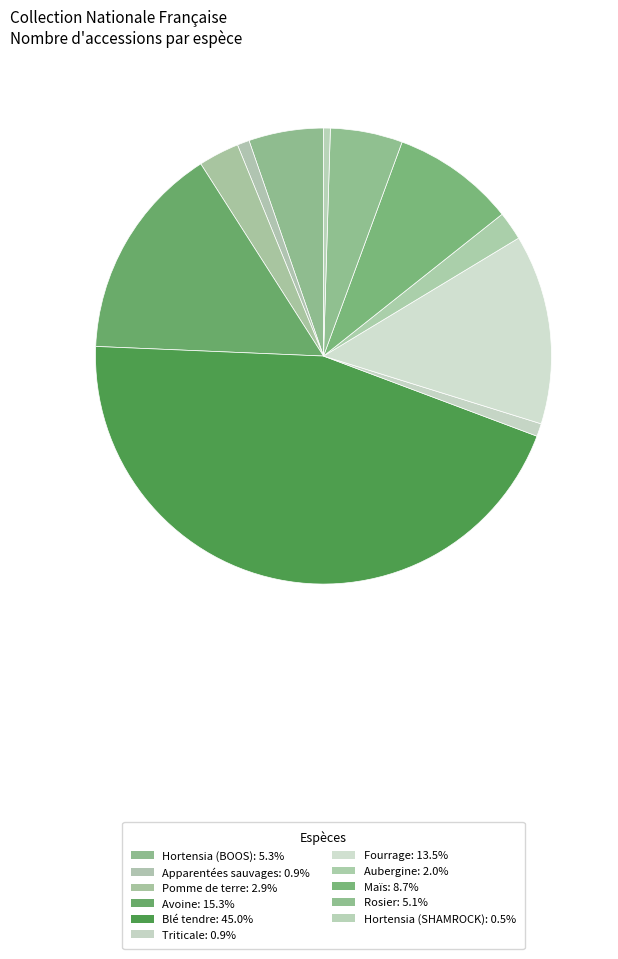

Approximately how many times larger is the value at Hortensia (SHAMROCK) compared to Maïs?

0.1